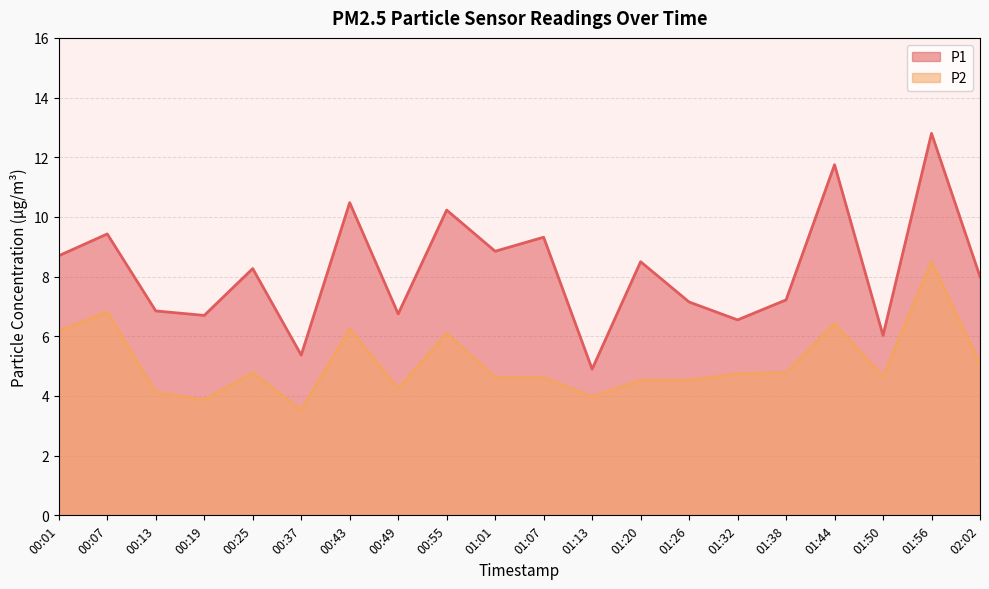

Where is the first local minimum for P2?

00:19